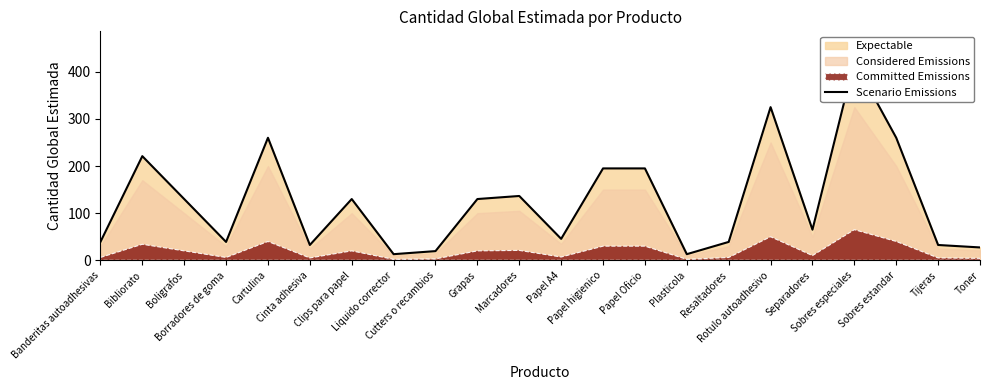

What is the change in value from Grapas to Papel higienico?

+65.0